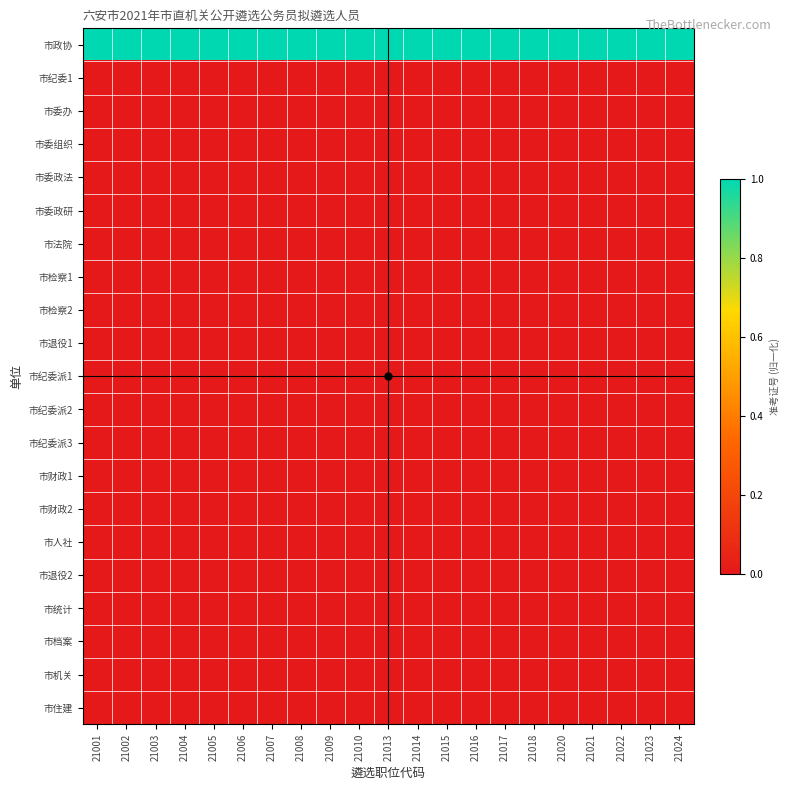

Which series has the widest spread of values?

市政协